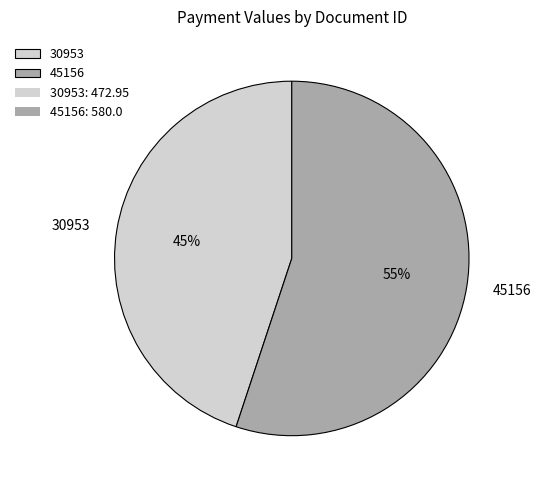

To the nearest percent, what portion does 45156 represent?

55%